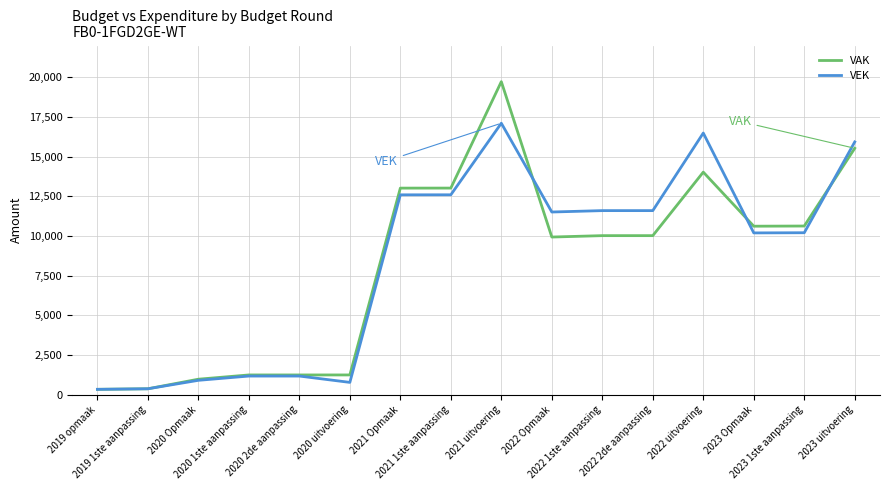

What is the maximum value for VAK?

19724